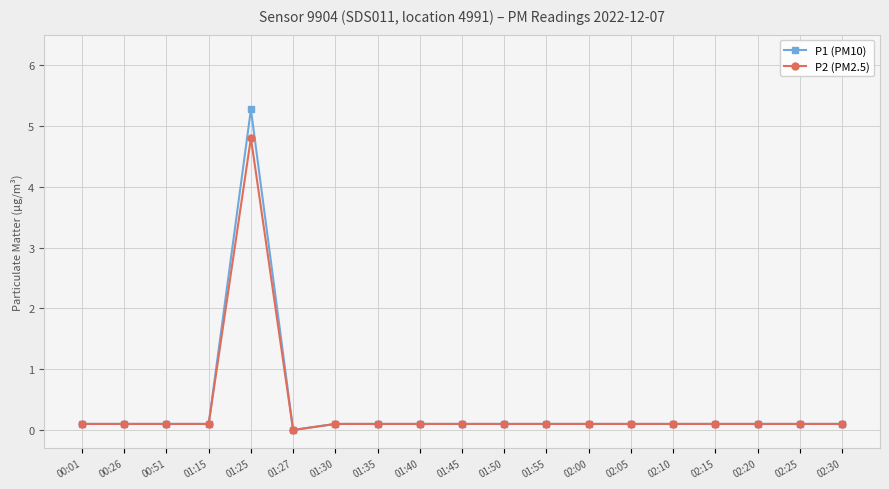

True or false: P2 (PM2.5) has a value of 0.1 at 02:20.

True